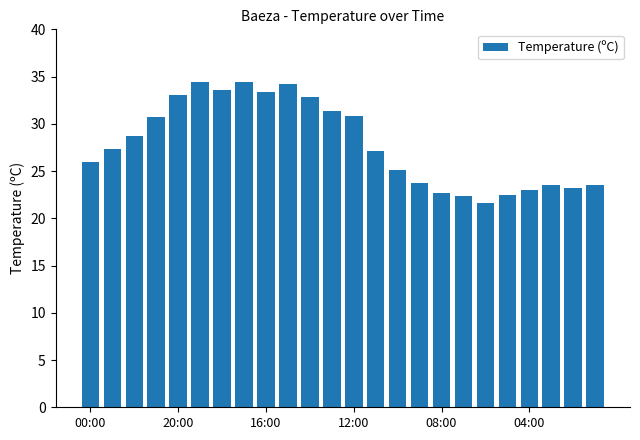

Does the chart contain stacked bars?

No